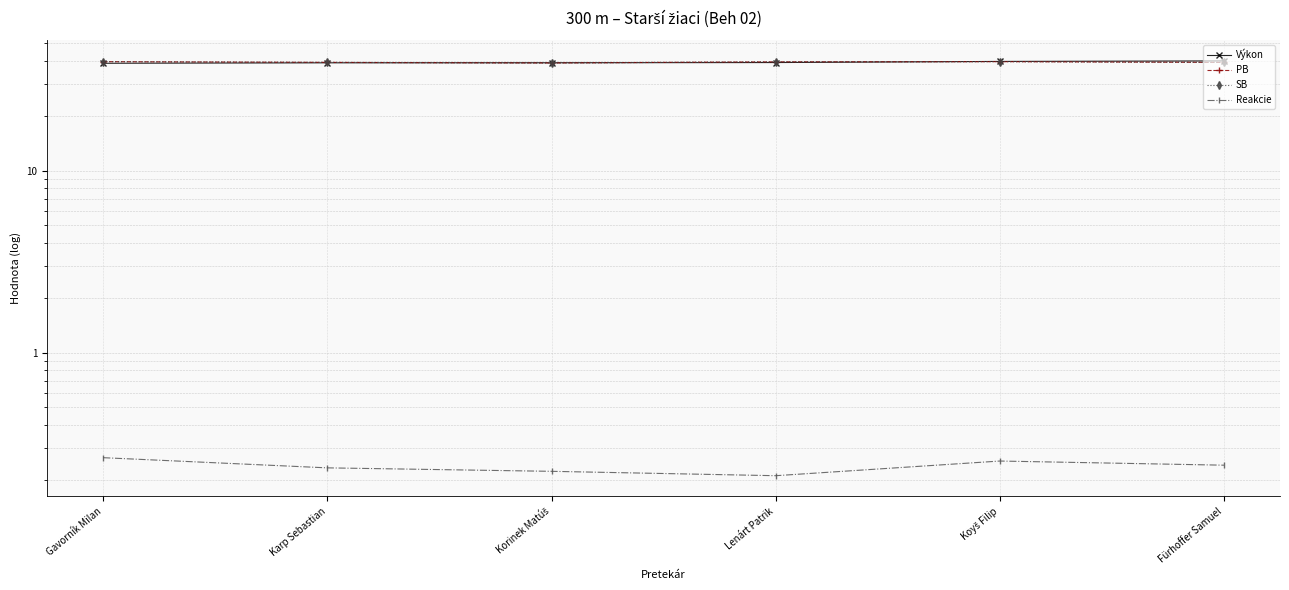

What is the greatest value displayed?

40.1